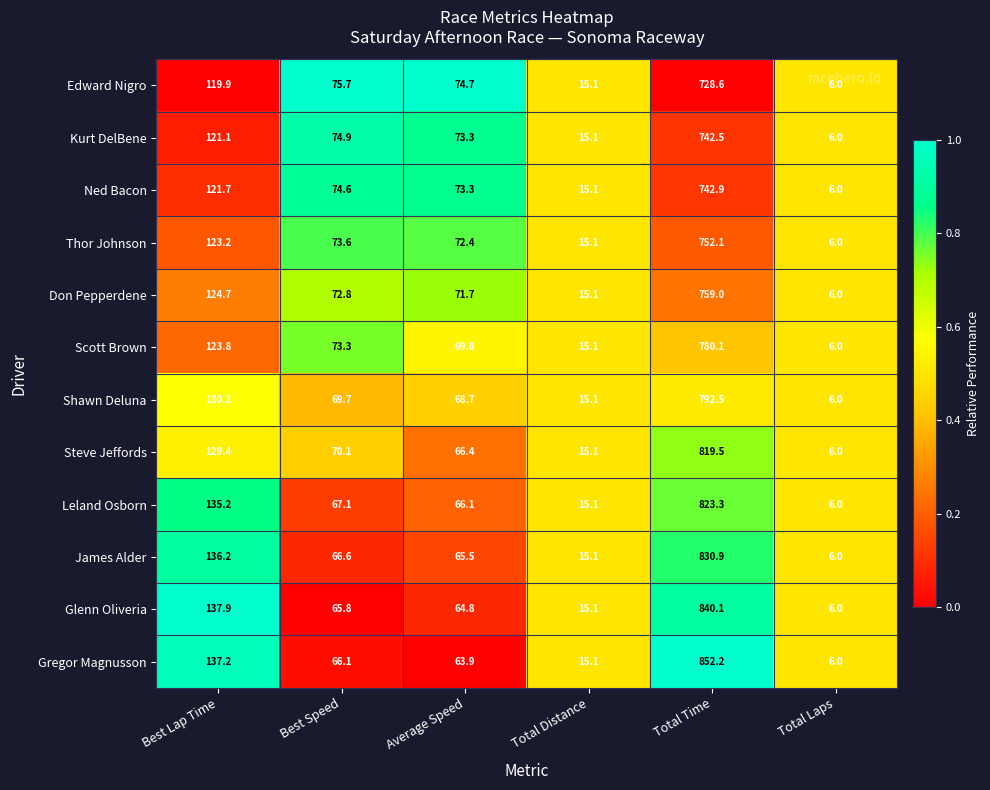

What is the sum of all Gregor Magnusson values?

1140.5